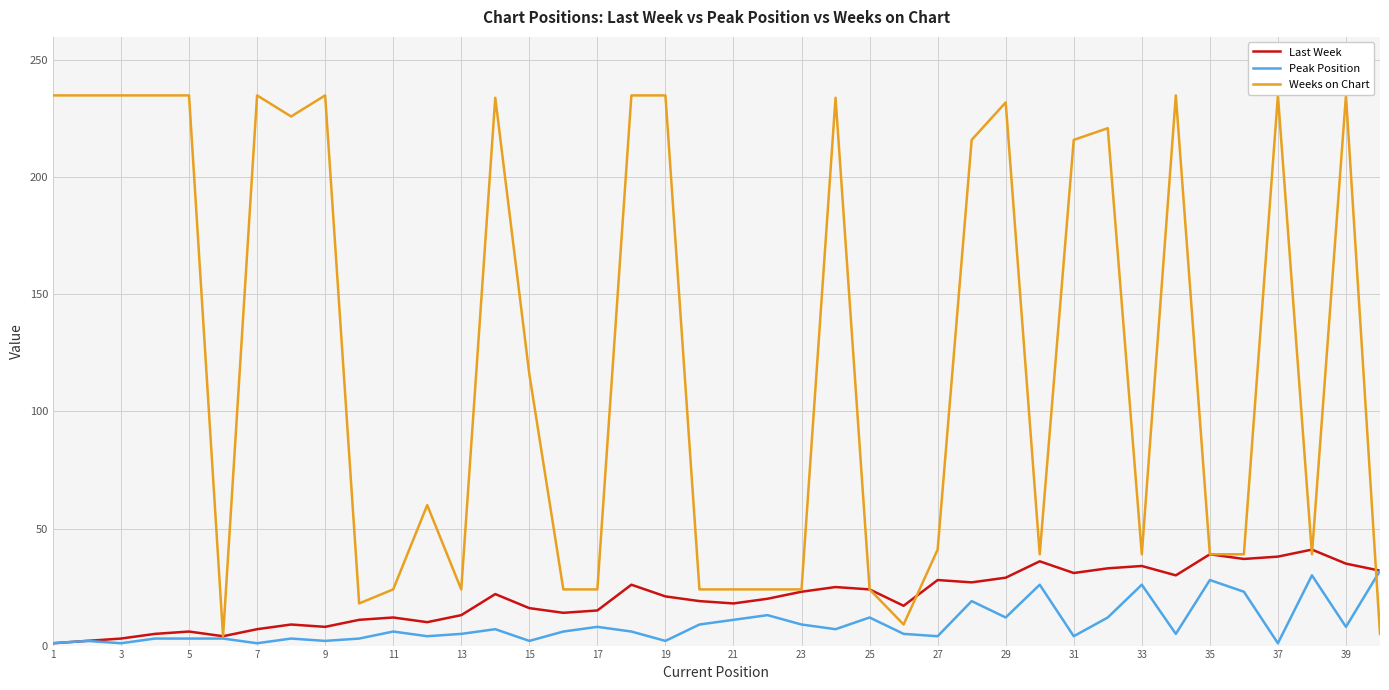

Which series has the largest range (max minus min)?

Weeks on Chart